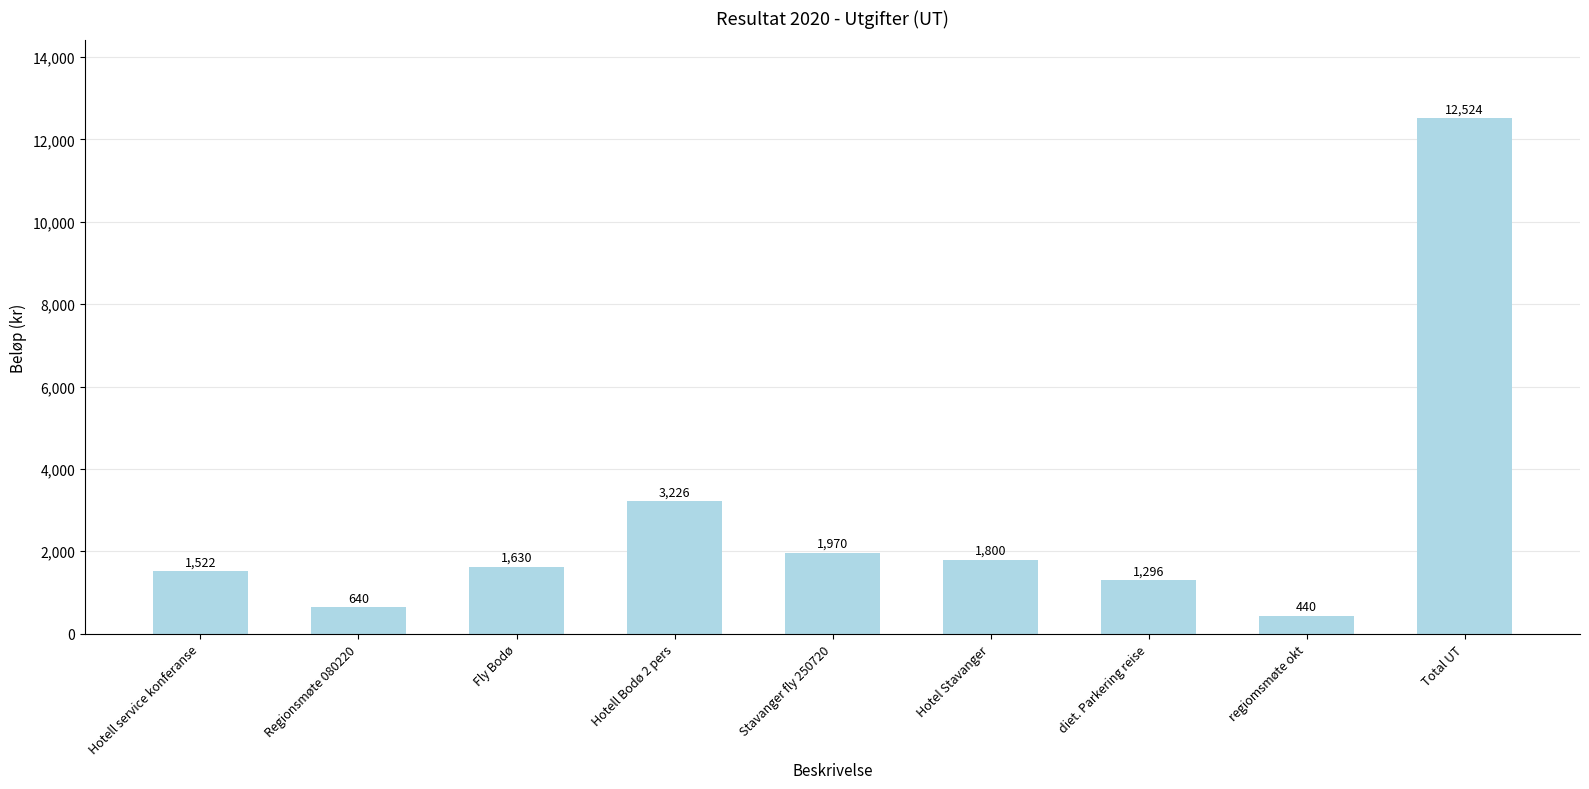

List the labels in order of value, smallest first.

regiomsmøte okt, Regionsmøte 080220, diet. Parkering reise, Hotell service konferanse, Fly Bodø, Hotel Stavanger, Stavanger fly 250720, Hotell Bodø 2 pers, Total UT